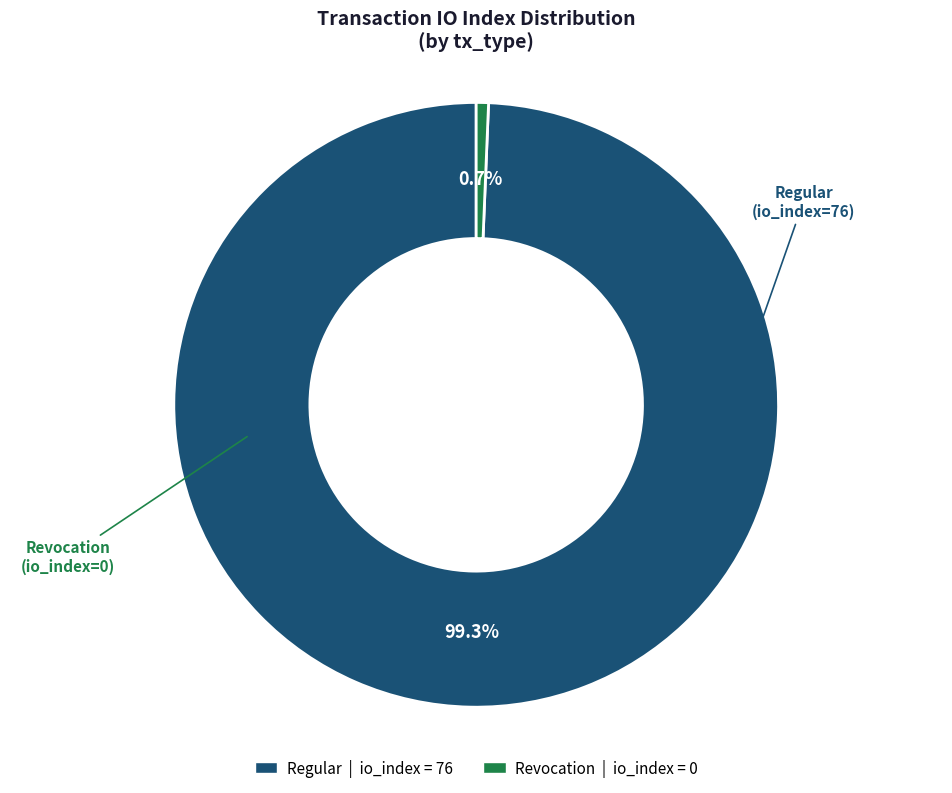

Does any single category account for the majority?

Yes